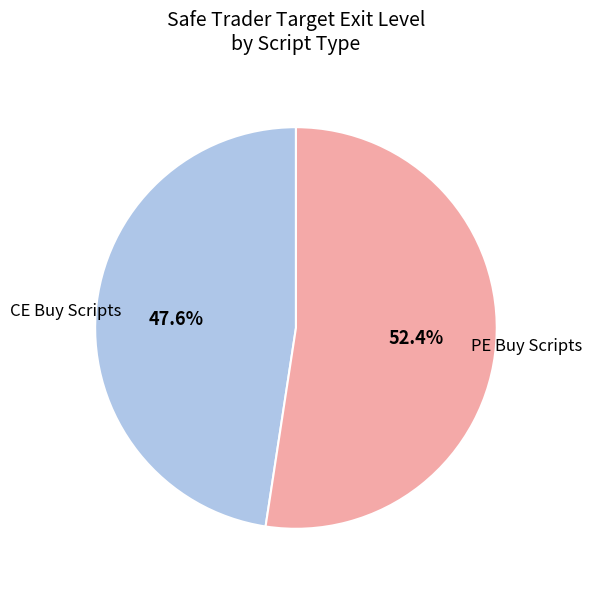

Does any single category account for the majority?

Yes